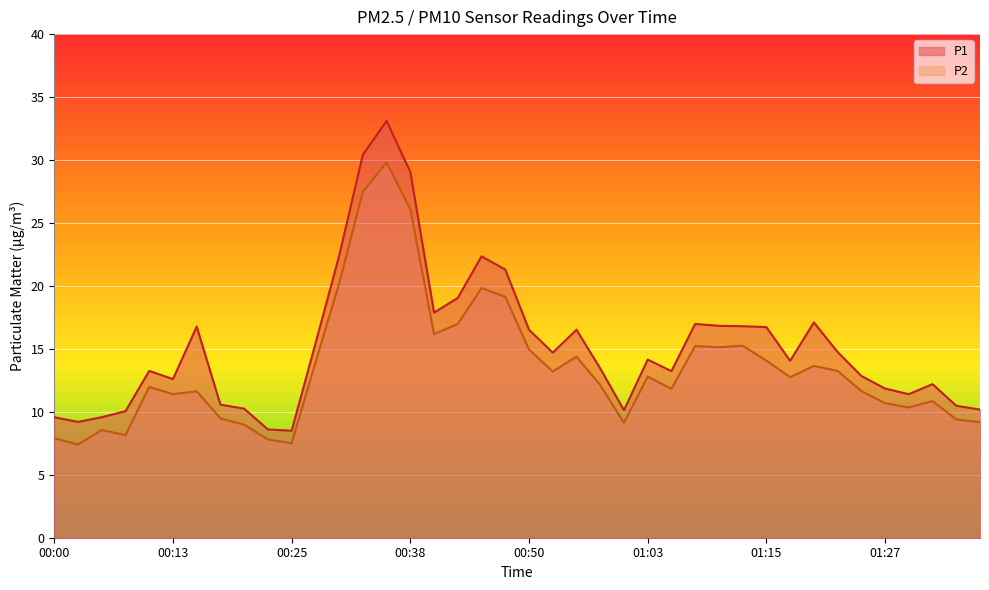

At which category is the sum across all series the highest?

00:35